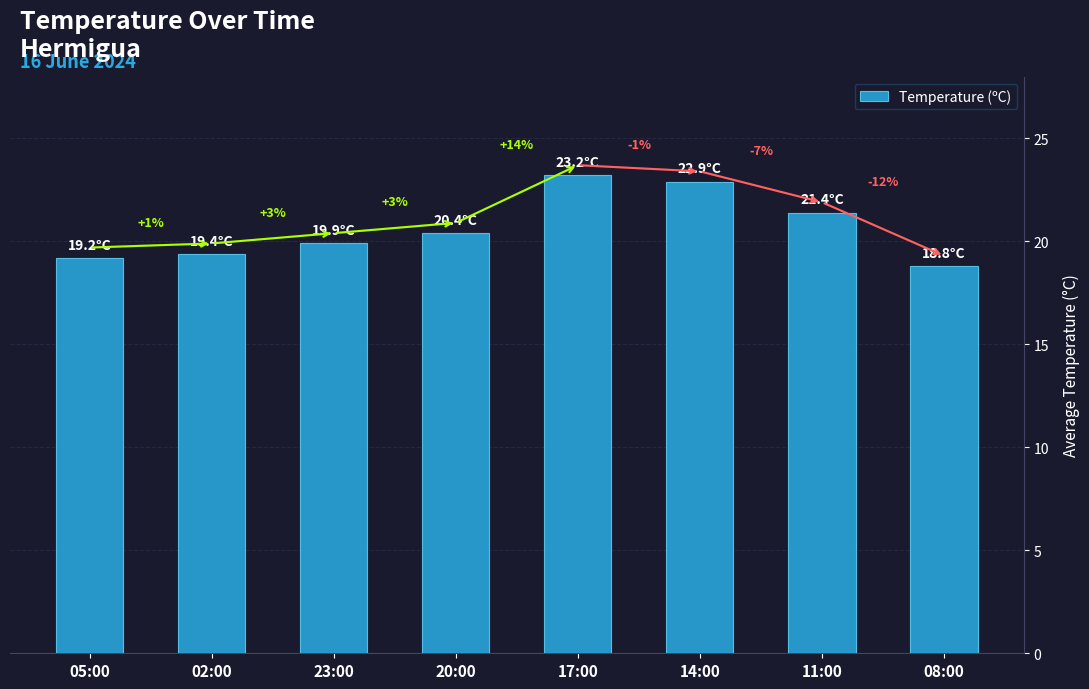

How many bars are there in total?

8